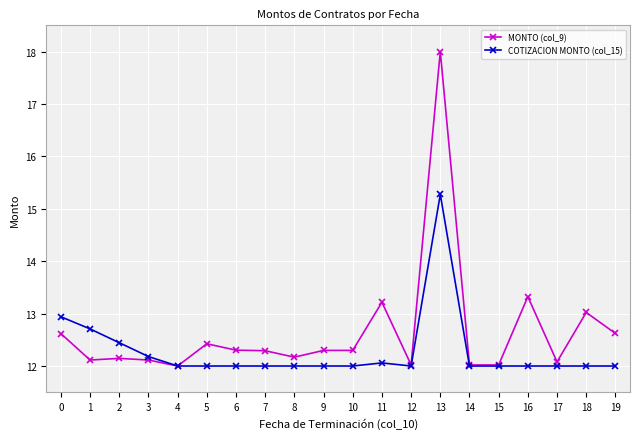

The value of MONTO (col_9) at 19 is 12.6. True or false?

True